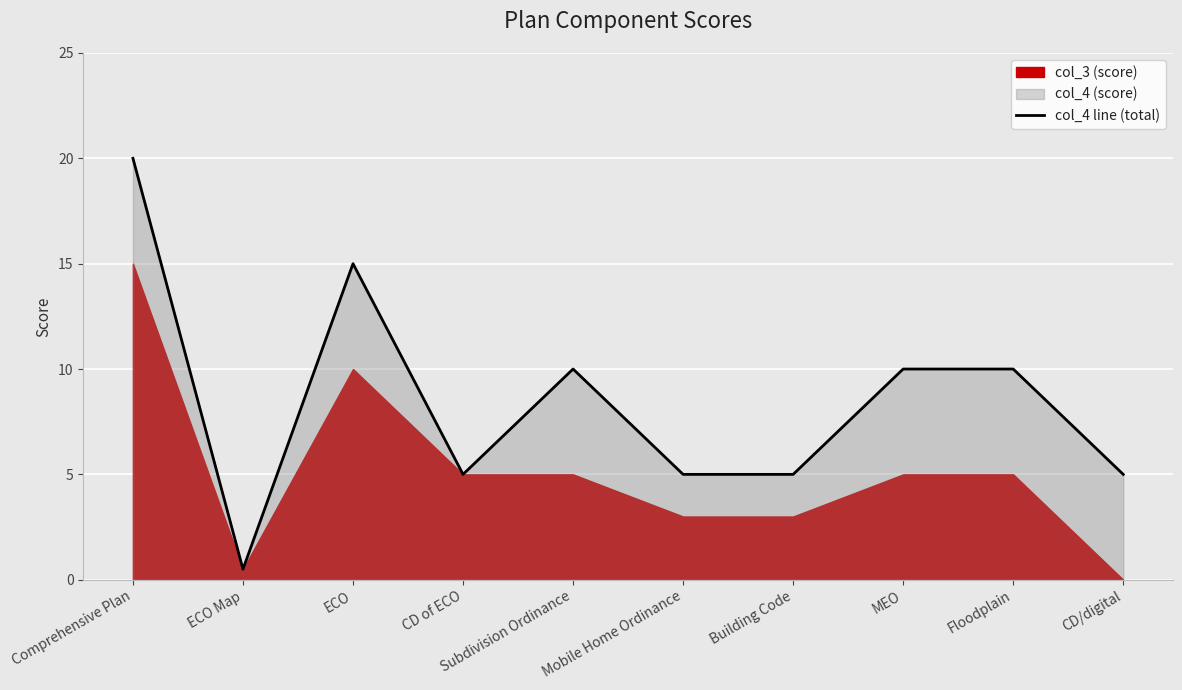

The value at Floodplain is 3.5. True or false?

False